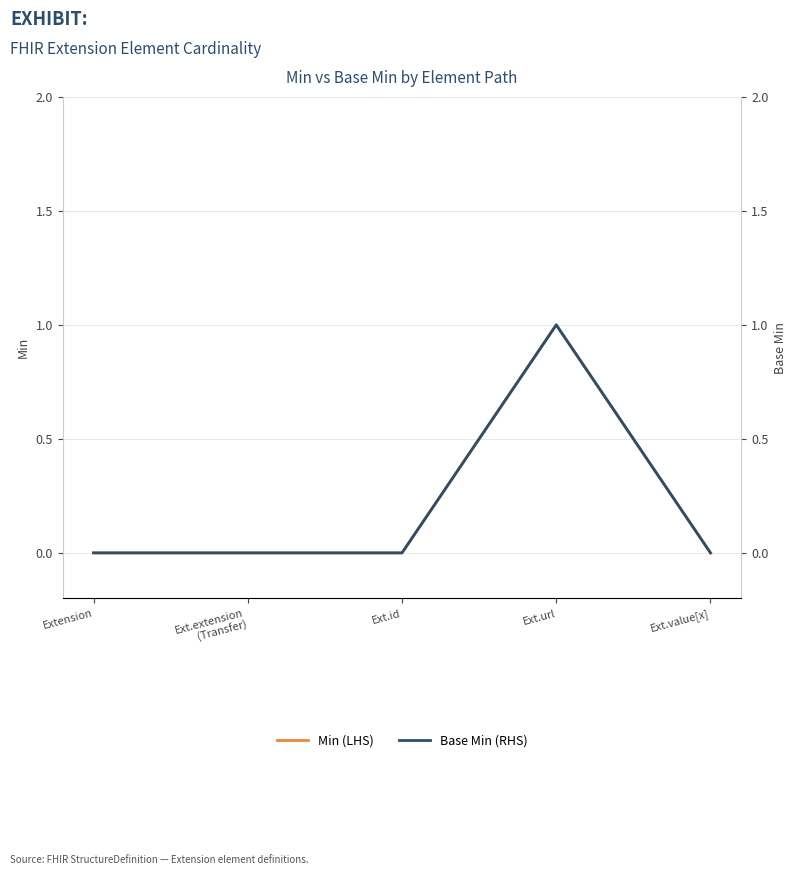

What is the highest value of the Base Min (RHS) series?

1